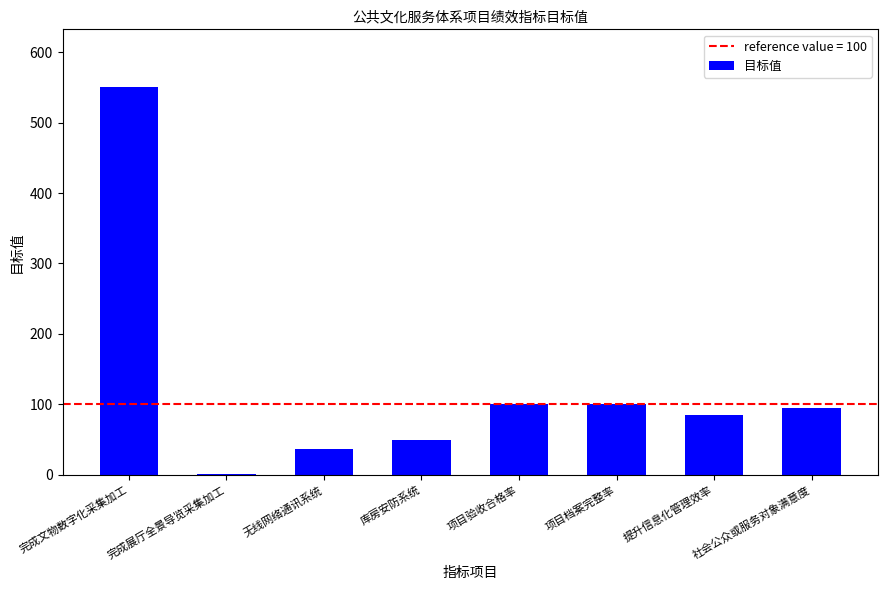

What is the sum of all values?

1017